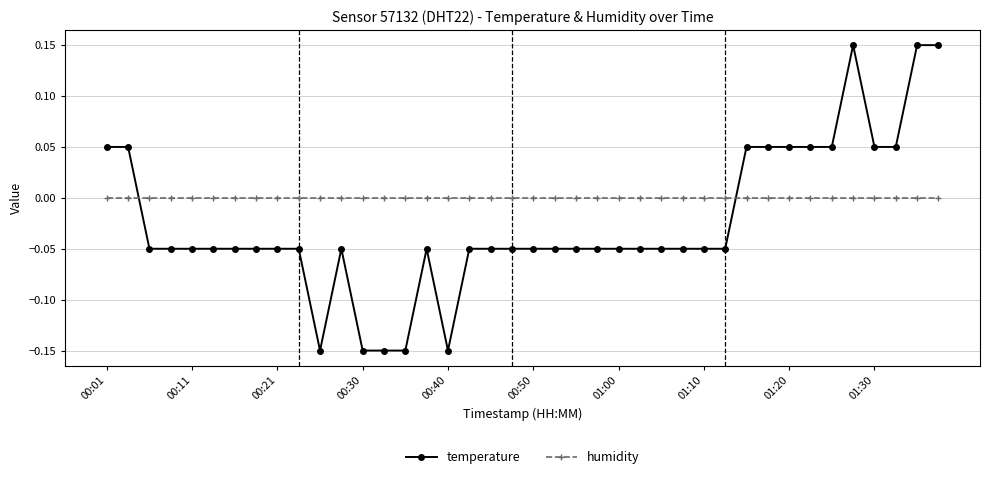

List the series in order of their overall mean, lowest first.

temperature, humidity